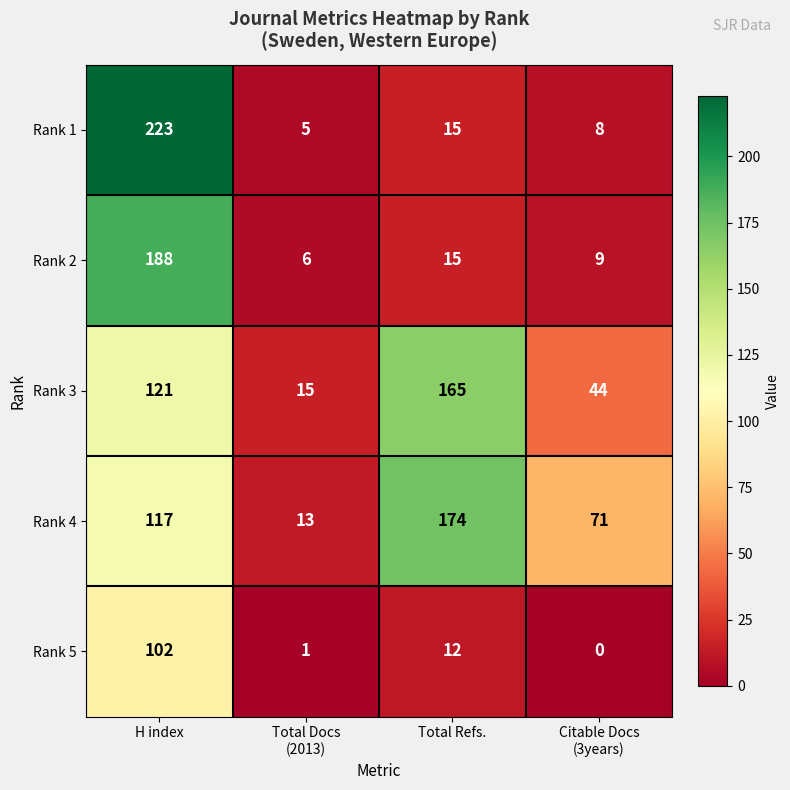

Rank the series by their maximum value, from highest to lowest.

Rank 1, Rank 2, Rank 4, Rank 3, Rank 5